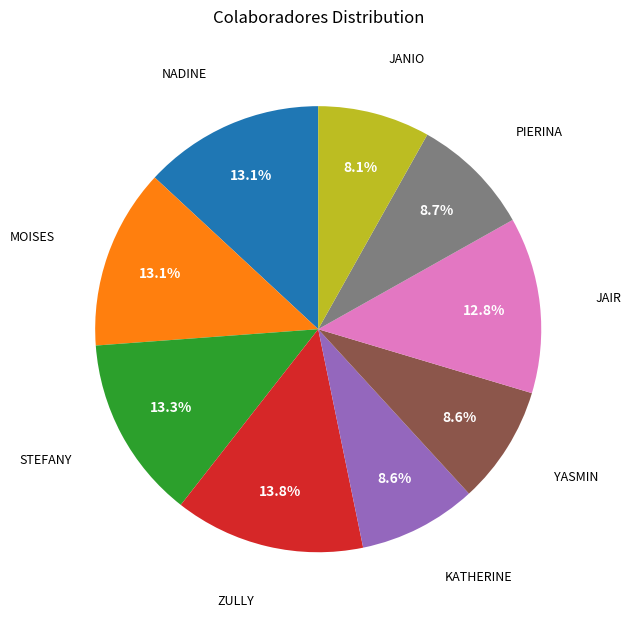

Does any single category account for the majority?

No